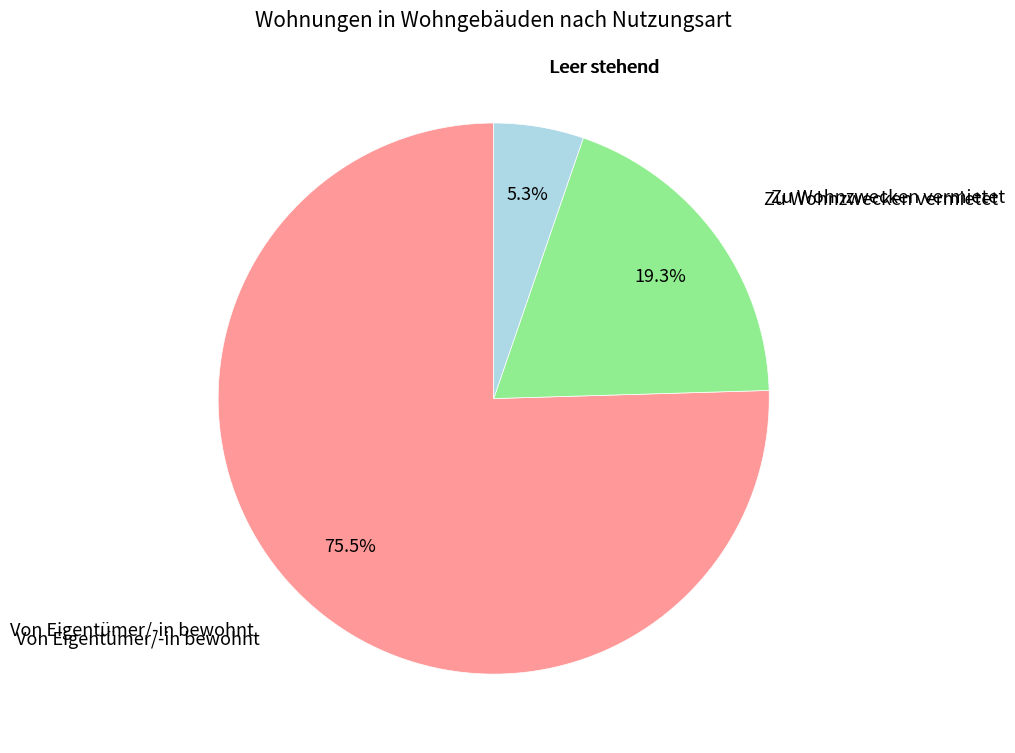

Is there a majority slice in this chart?

Yes